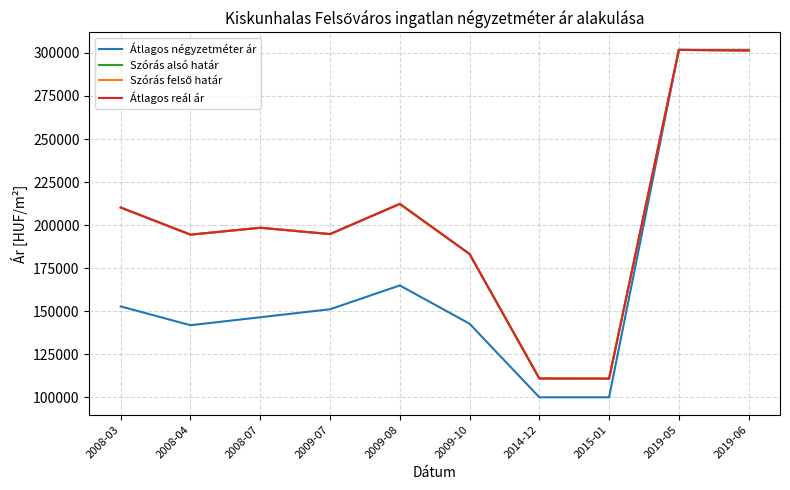

Does the chart display data point markers on the line(s)?

No